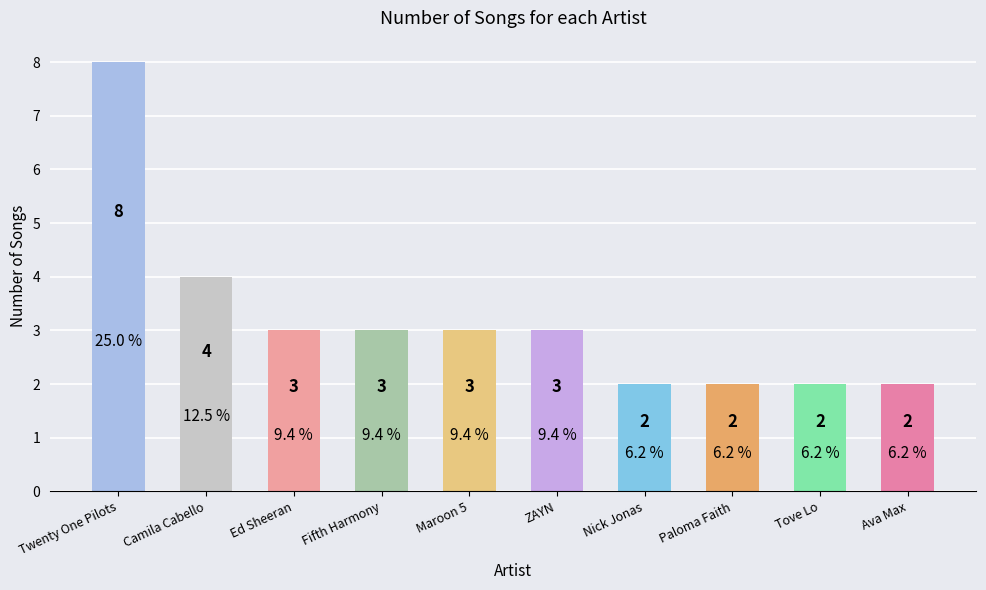

What is the difference between the values at Paloma Faith and Fifth Harmony?

1